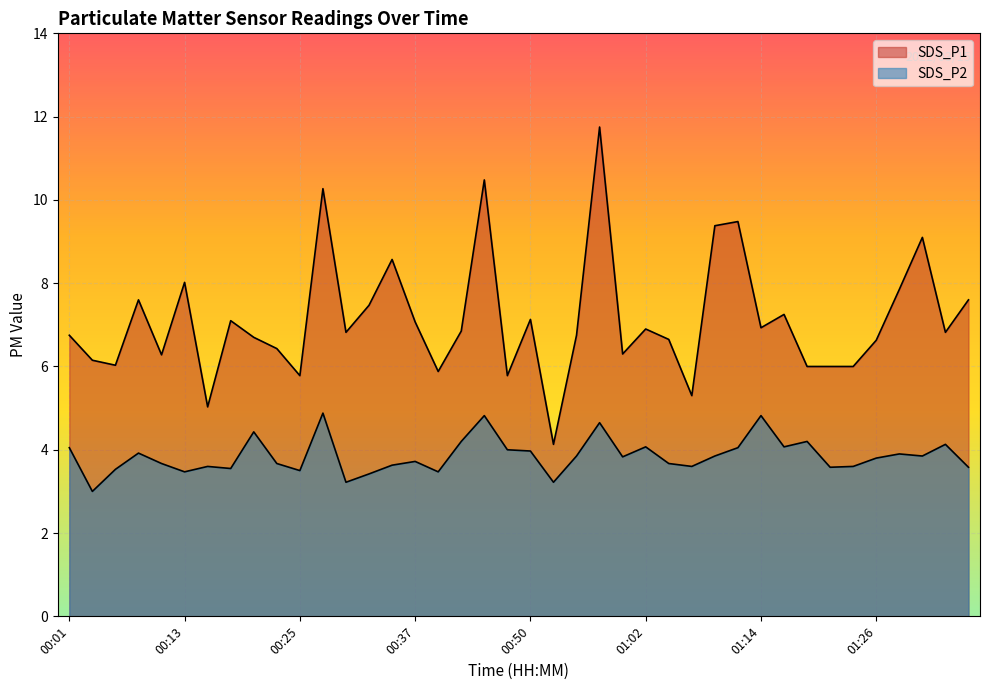

True or false: SDS_P1 has a value of 5.3 at 01:07.

True